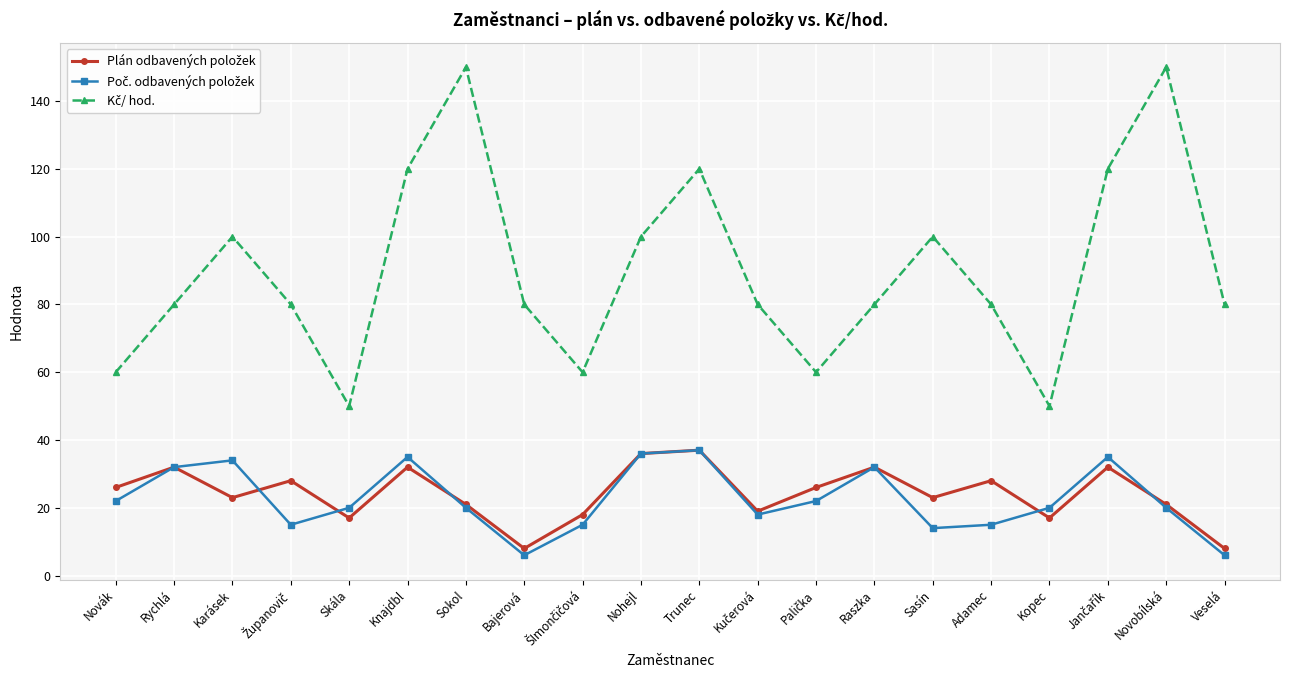

What is the label of the 5th point from the left?

Skála